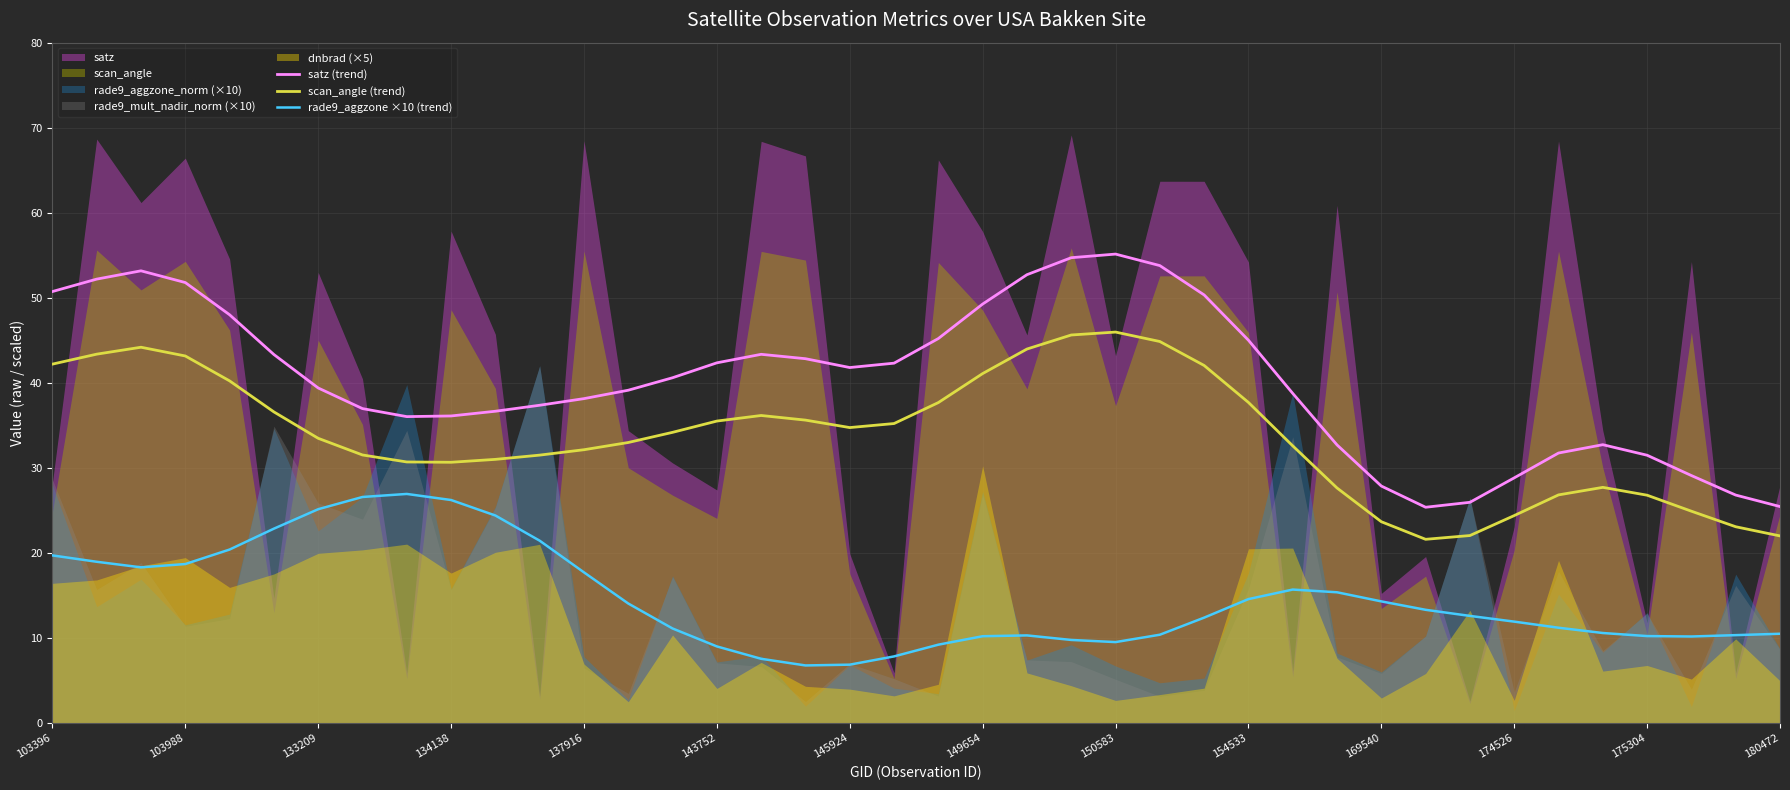

True or false: scan_angle (trend) and satz (trend) intersect in this chart.

False